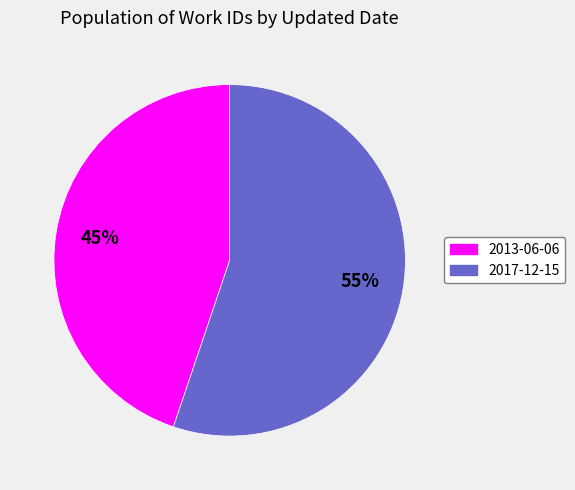

To the nearest percent, what is the average slice percentage?

50%